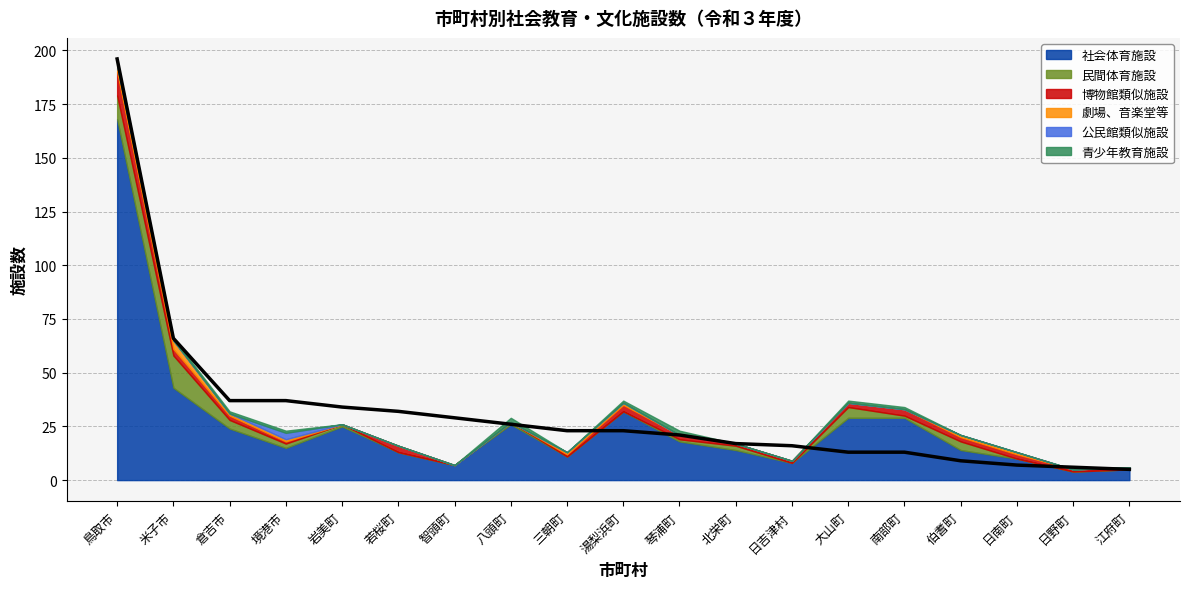

Reading right to left, list all the values displayed in this chart.

社会体育施設: 江府町=5	日野町=4	日南町=10	伯耆町=14	南部町=29	大山町=29	日吉津村=8	北栄町=14	琴浦町=18	湯梨浜町=32	三朝町=11	八頭町=26	智頭町=7	若桜町=13	岩美町=25	境港市=15	倉吉市=24	米子市=43	鳥取市=168
民間体育施設: 江府町=0	日野町=0	日南町=0	伯耆町=4	南部町=1	大山町=5	日吉津村=0	北栄町=2	琴浦町=1	湯梨浜町=0	三朝町=0	八頭町=1	智頭町=0	若桜町=0	岩美町=1	境港市=2	倉吉市=4	米子市=15	鳥取市=11
博物館類似施設: 江府町=1	日野町=1	日南町=2	伯耆町=2	南部町=3	大山町=2	日吉津村=1	北栄町=1	琴浦町=2	湯梨浜町=3	三朝町=1	八頭町=0	智頭町=0	若桜町=3	岩美町=0	境港市=1	倉吉市=2	米子市=3	鳥取市=11
劇場、音楽堂等: 江府町=0	日野町=0	日南町=1	伯耆町=1	南部町=0	大山町=0	日吉津村=0	北栄町=0	琴浦町=0	湯梨浜町=1	三朝町=1	八頭町=0	智頭町=0	若桜町=0	岩美町=0	境港市=1	倉吉市=1	米子市=4	鳥取市=3
公民館類似施設: 江府町=0	日野町=0	日南町=0	伯耆町=0	南部町=0	大山町=0	日吉津村=0	北栄町=0	琴浦町=0	湯梨浜町=0	三朝町=0	八頭町=0	智頭町=0	若桜町=0	岩美町=0	境港市=3	倉吉市=0	米子市=0	鳥取市=0
青少年教育施設: 江府町=0	日野町=0	日南町=0	伯耆町=0	南部町=1	大山町=1	日吉津村=0	北栄町=0	琴浦町=2	湯梨浜町=1	三朝町=0	八頭町=2	智頭町=0	若桜町=0	岩美町=0	境港市=1	倉吉市=1	米子市=1	鳥取市=3